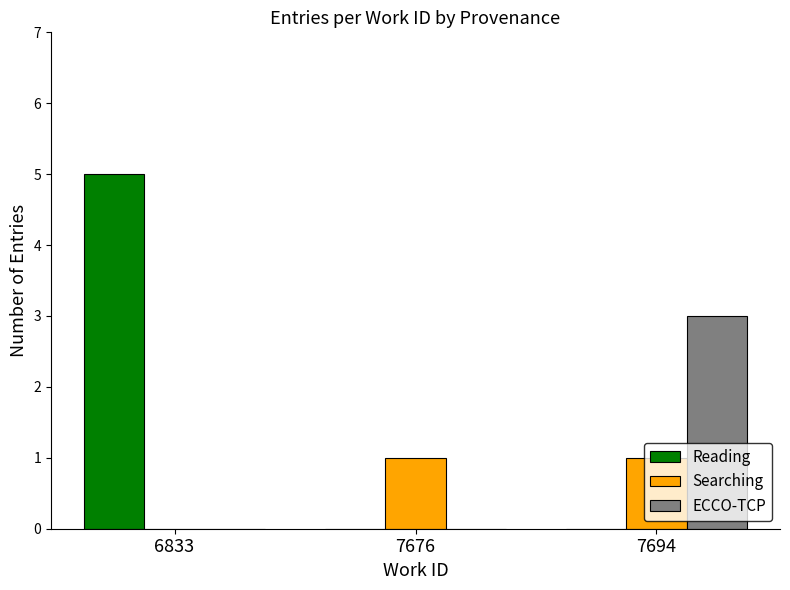

What are all the series names shown in the legend?

Reading, Searching, ECCO-TCP